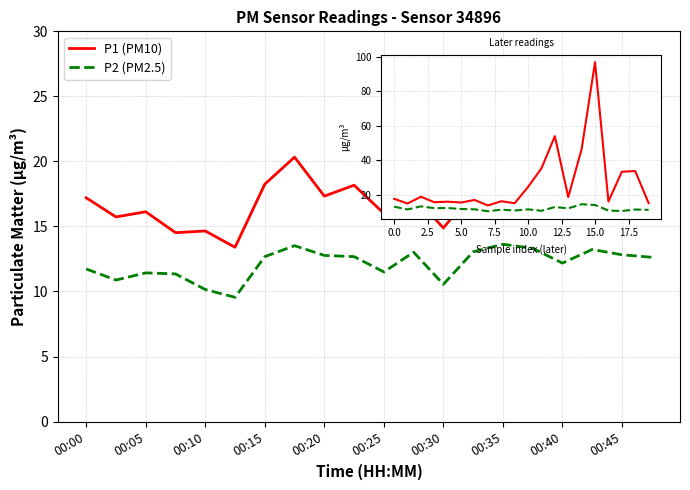

What are all the series names shown in the legend?

P1 (PM10), P2 (PM2.5)